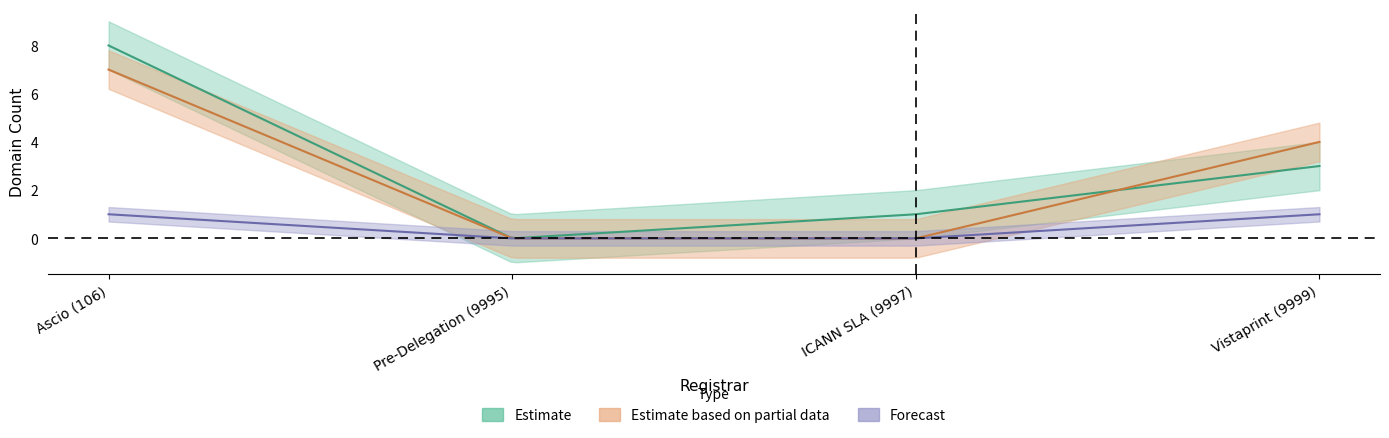

Count the total-nameservers values in the range 0 to 7.

4